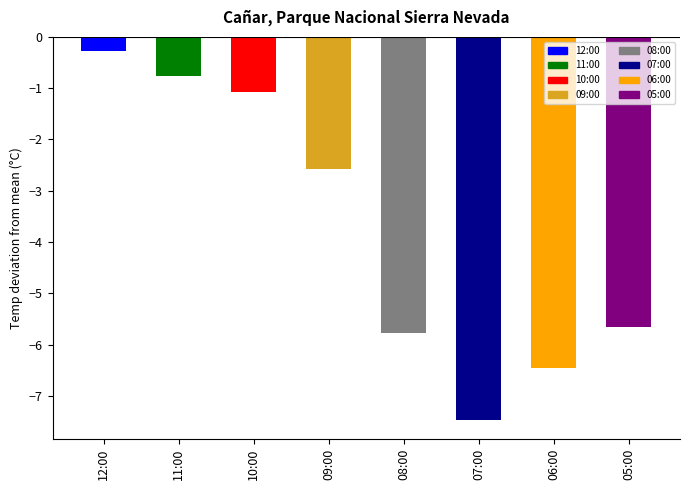

Count the number of values greater than -2.

3